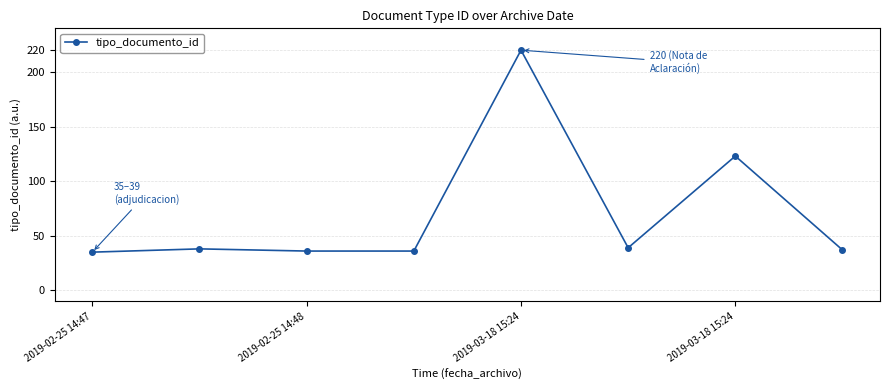

What is the value of the 6th point from the left?

39